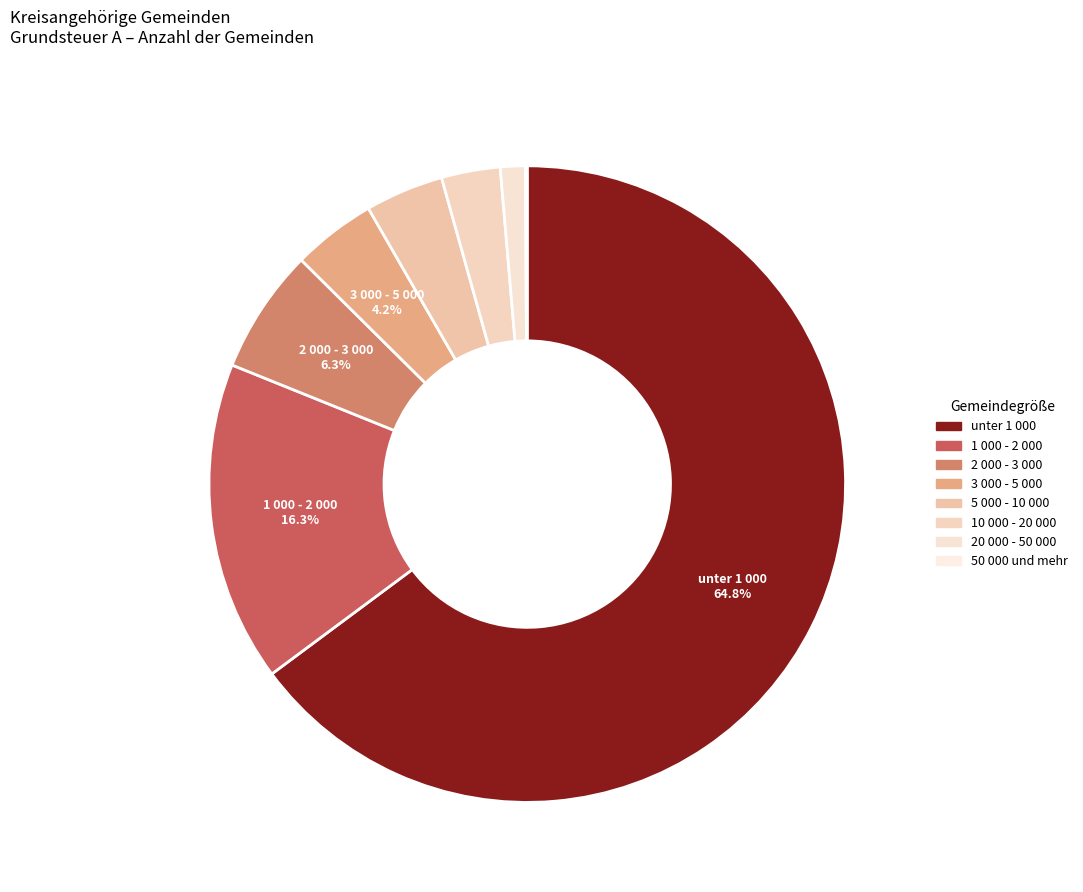

Is there any slice that represents more than half of the pie?

Yes